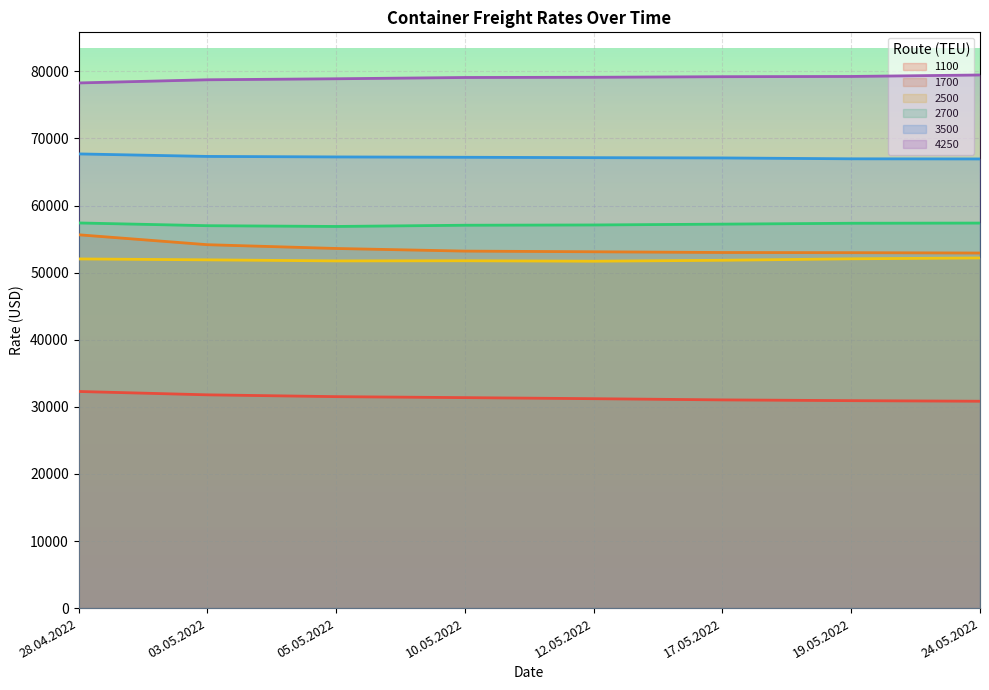

What is the sum of the 2700 values at 03.05.2022 and 17.05.2022?

114232